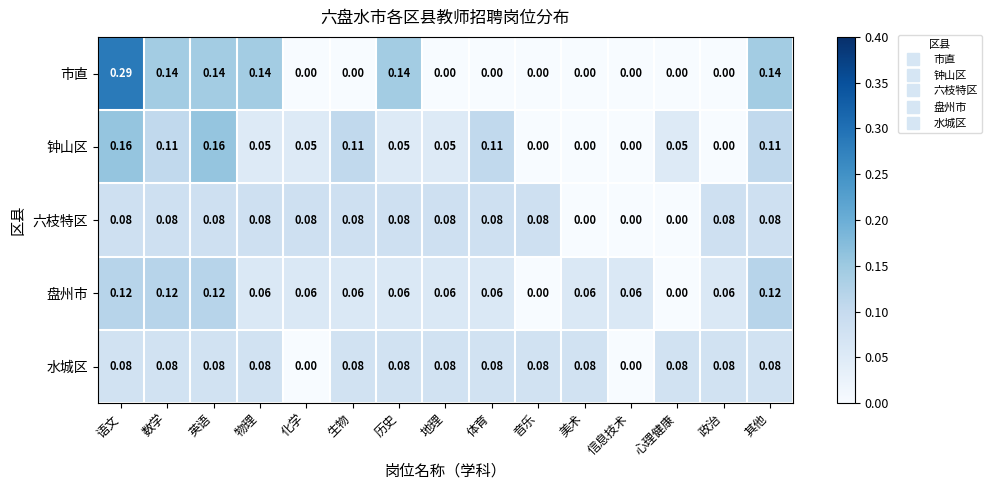

How many values in 钟山区 are above zero?

11